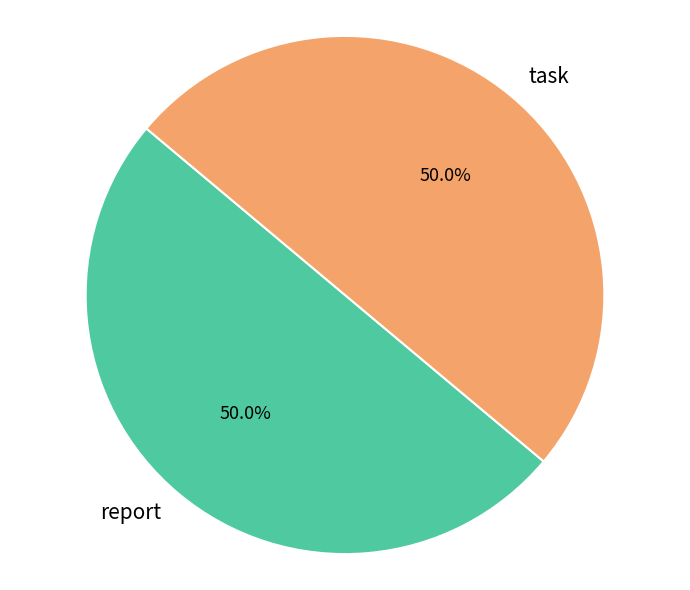

To the nearest percent, what is the combined percentage of task and report?

100%